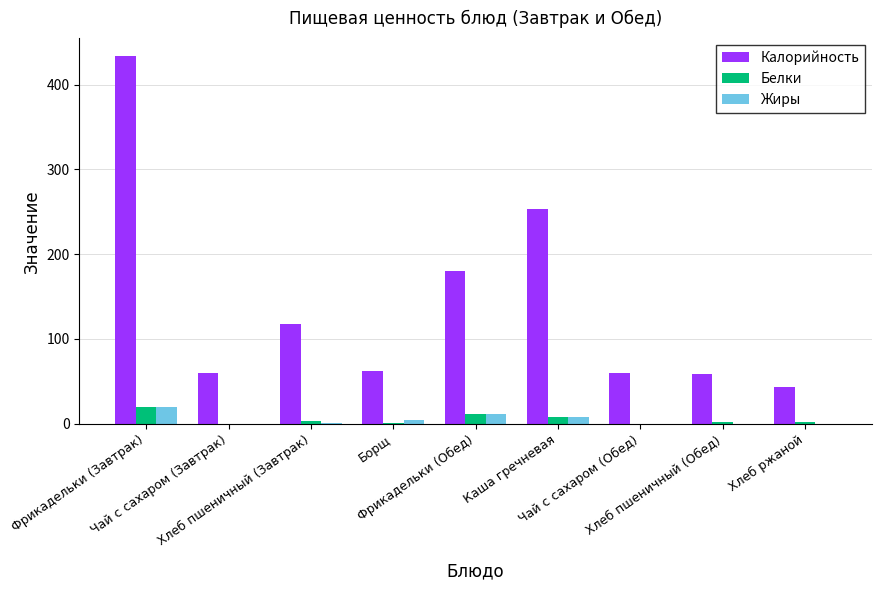

What is the greatest value displayed?

433.1